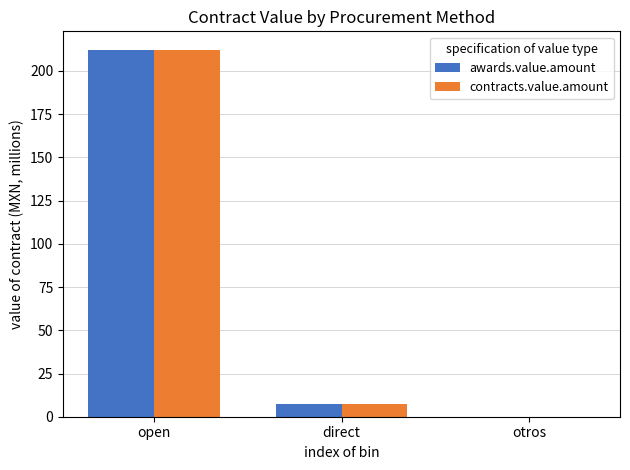

Is the value of contracts.value.amount at open greater than the value of awards.value.amount at otros?

Yes